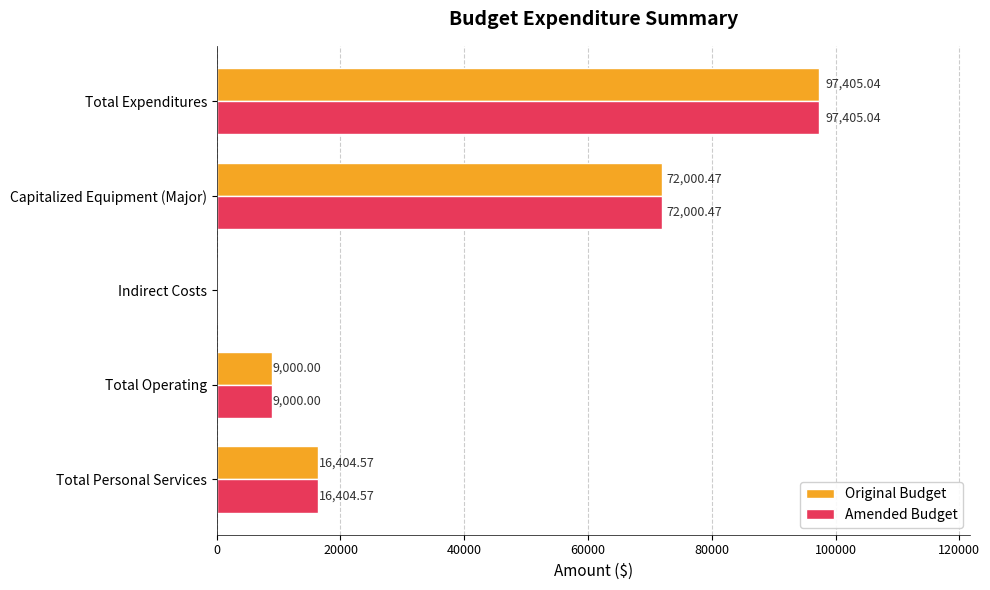

What is the sum of the Amended Budget values at Total Expenditures and Indirect Costs?

97405.0